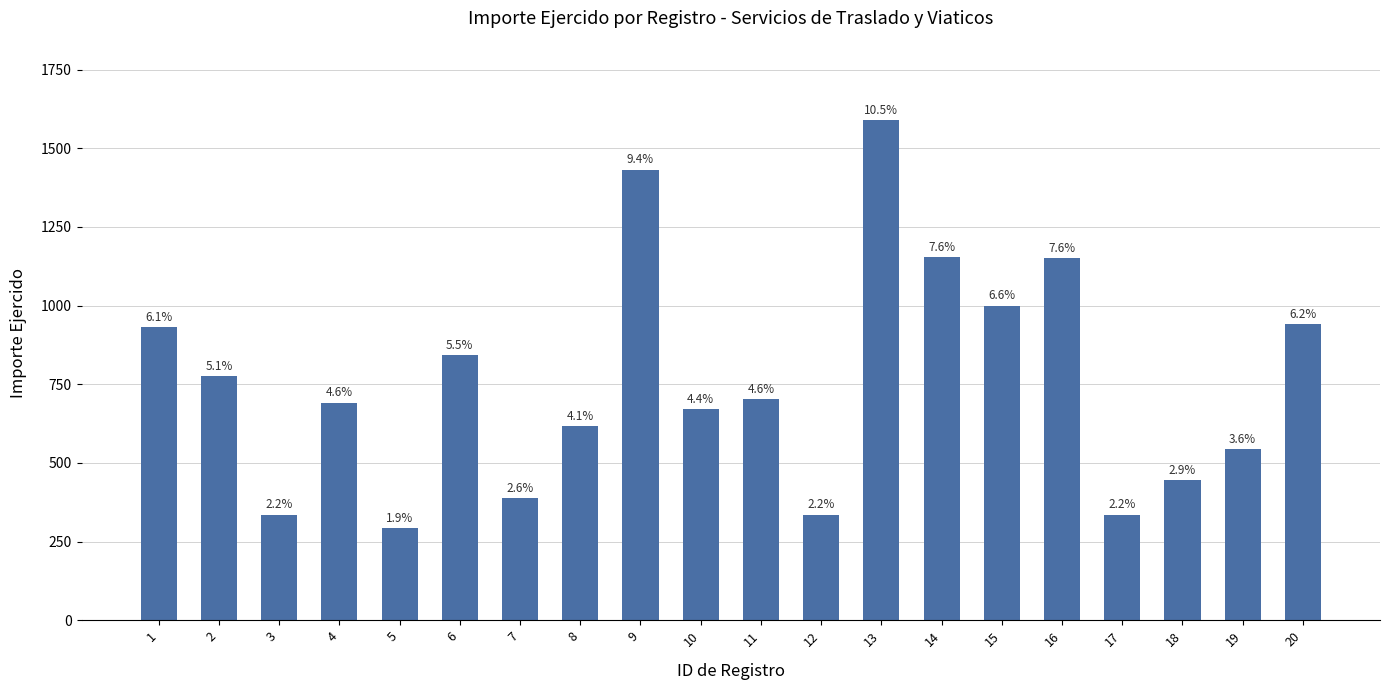

Are the bars horizontal?

No